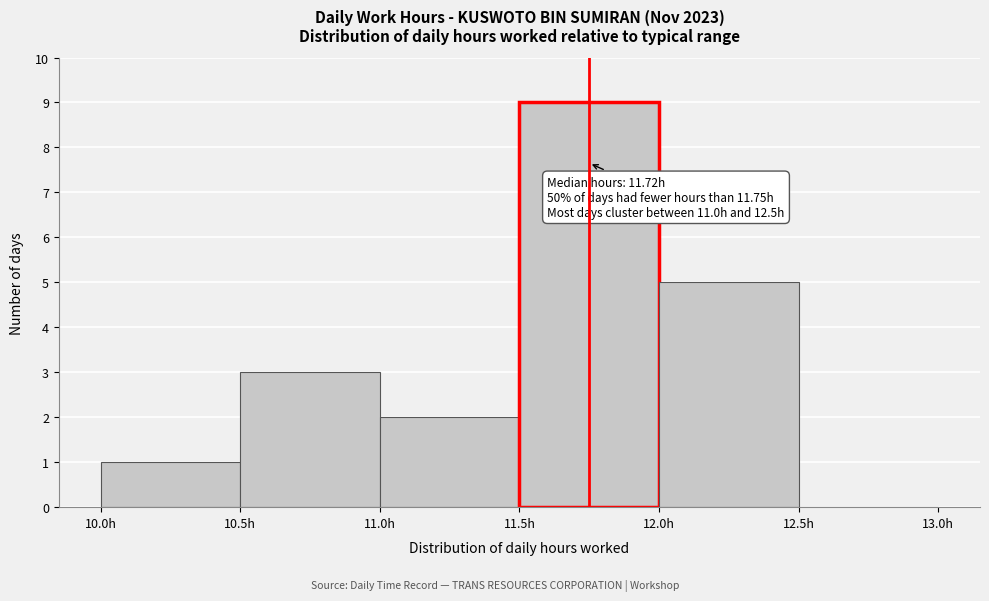

Over which range of the x-axis is the bar tallest?

11.5 to 12.0